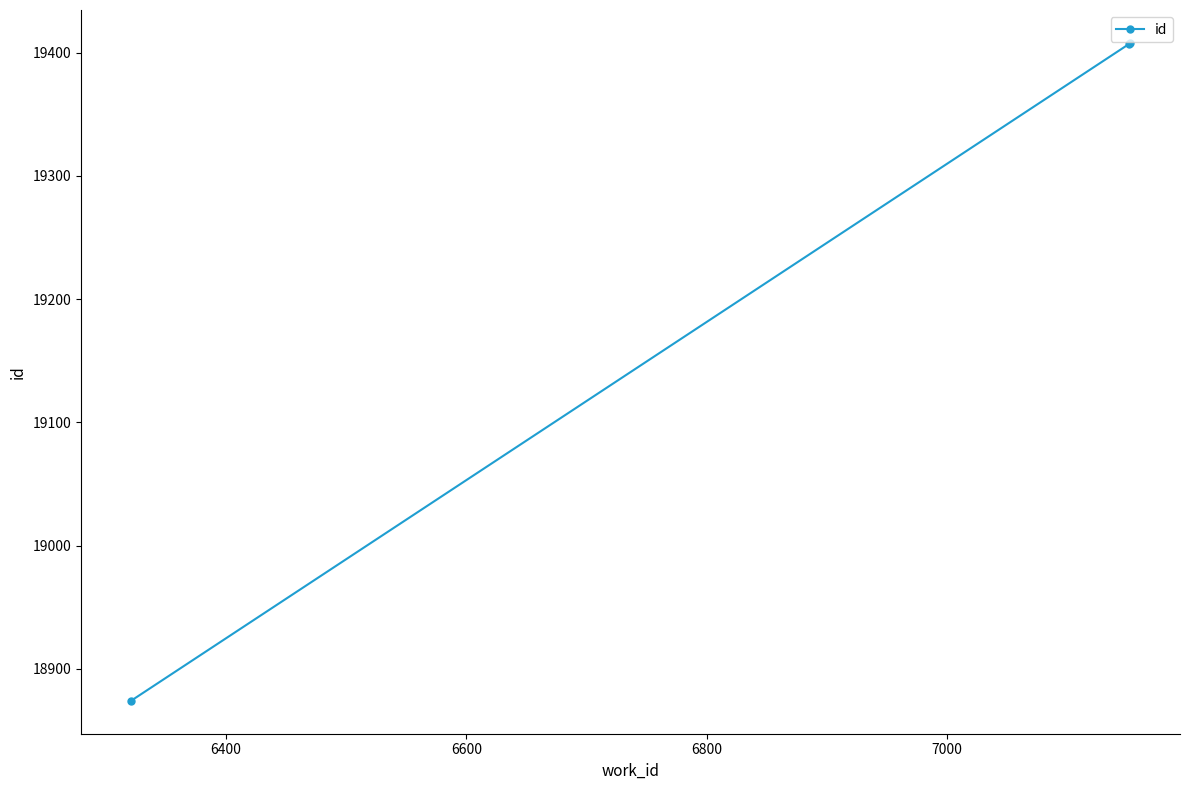

What is the difference between the maximum and minimum values?

534